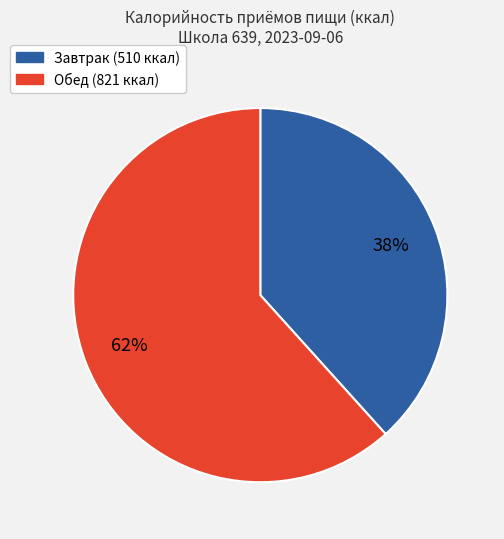

To the nearest percent, what percentage of the pie is Завтрак?

38%